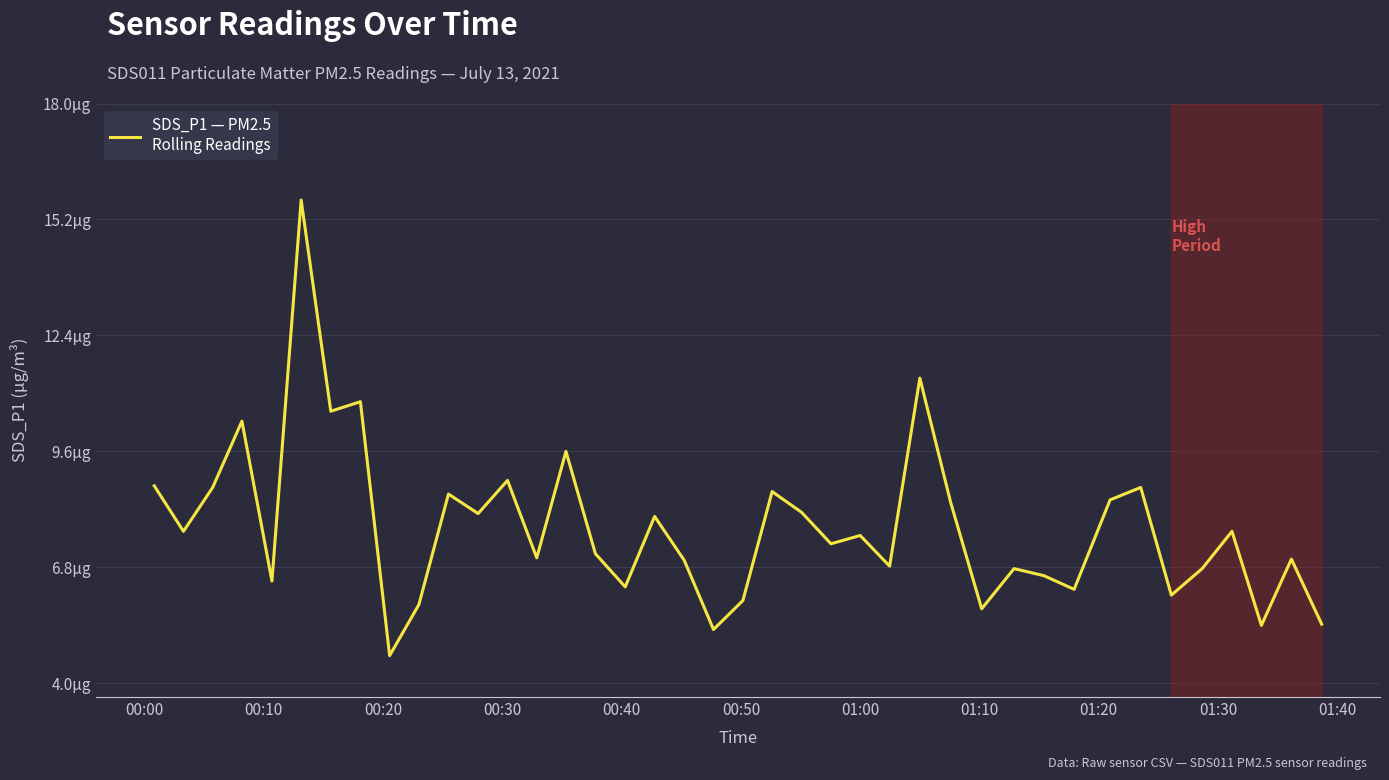

Does the chart have visible grid lines?

Yes